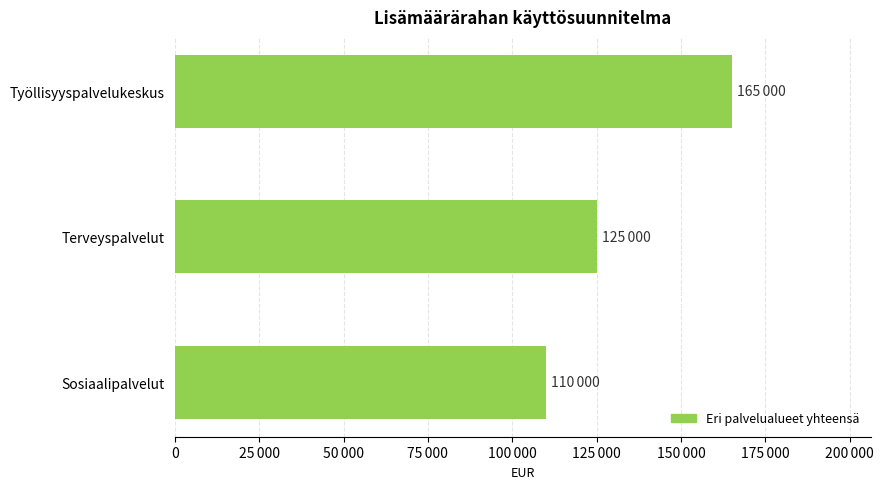

Are the bars horizontal?

Yes